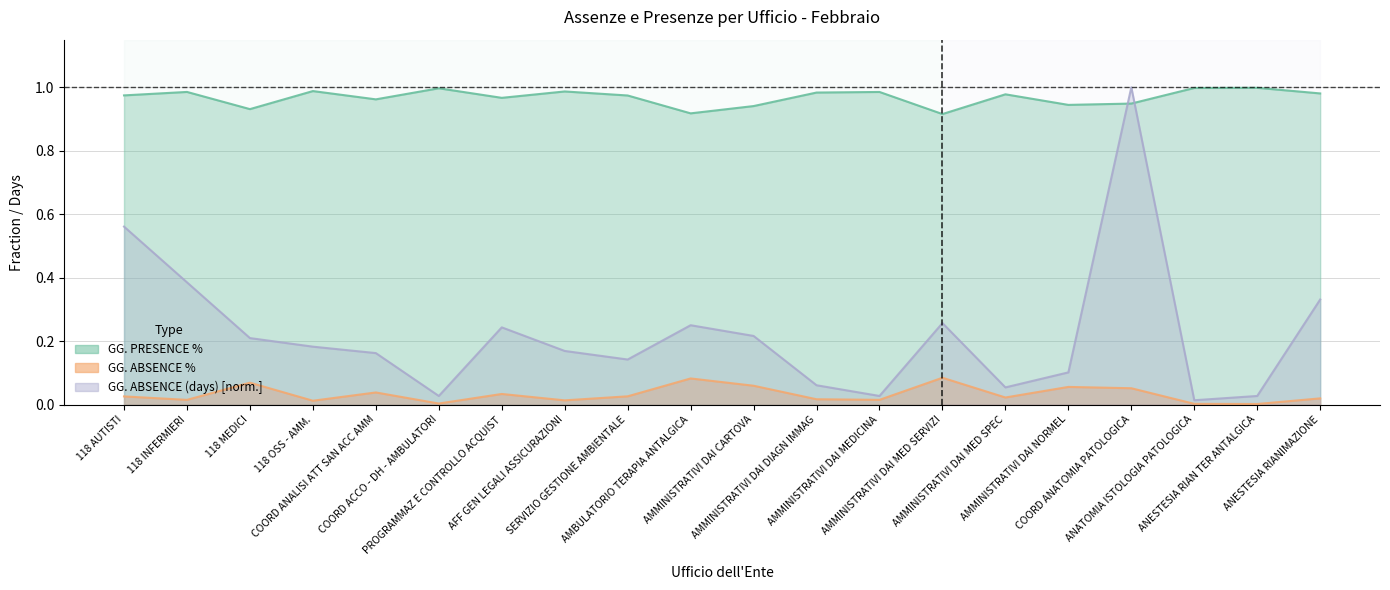

Between AMMINISTRATIVI DAI MED SERVIZI and ANESTESIA RIANIMAZIONE, which series saw the biggest shift?

GG. ABSENCE (days)